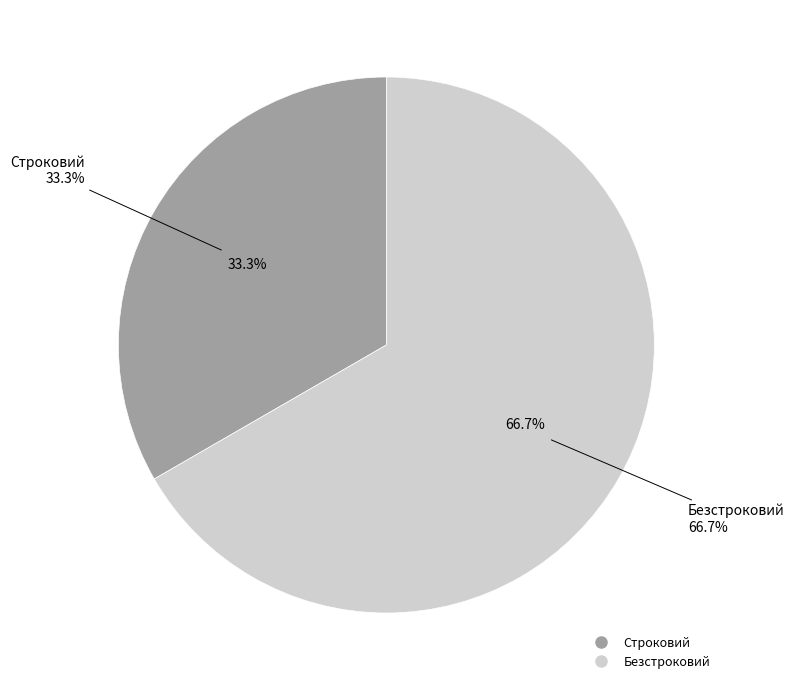

Combined, do Строковий and Безстроковий account for over 50%?

Yes